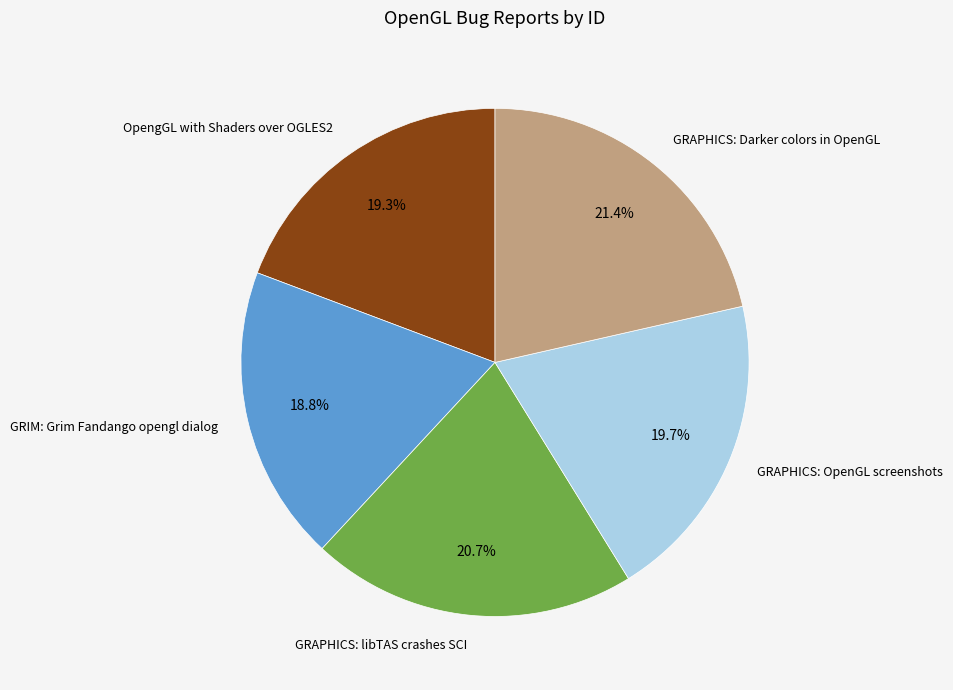

To the nearest percent, what portion does OpengGL with Shaders over OGLES2 represent?

19%